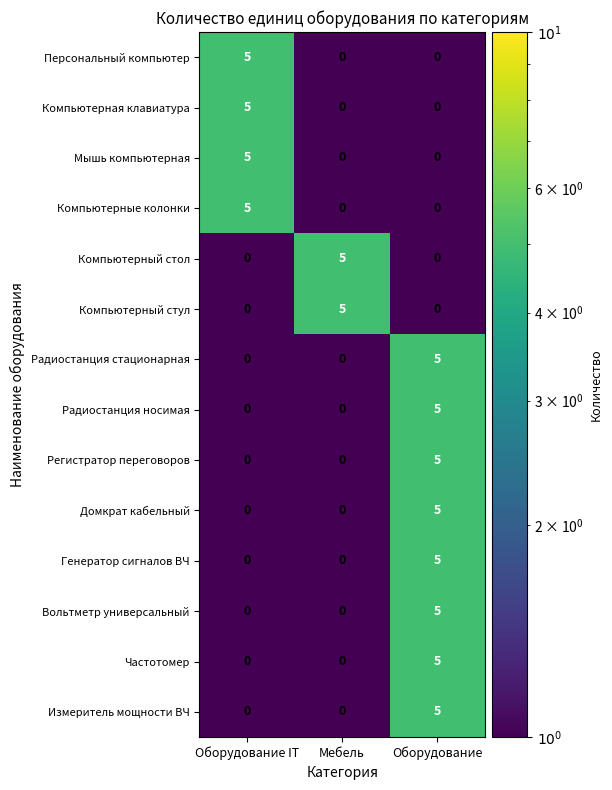

The value of Персональный компьютер at Оборудование IT is 5. True or false?

True